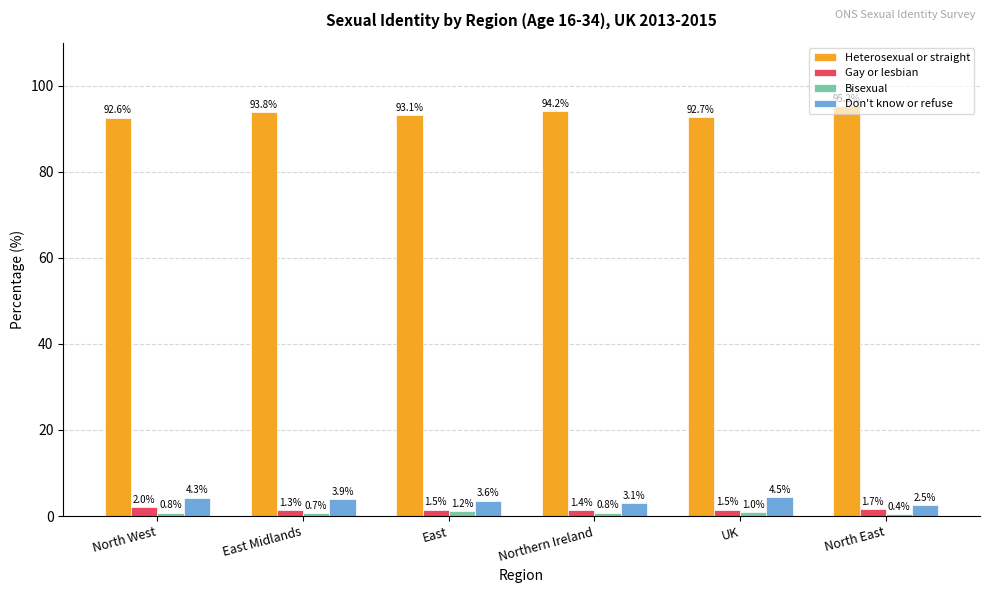

At which category is the sum across all series the highest?

North East